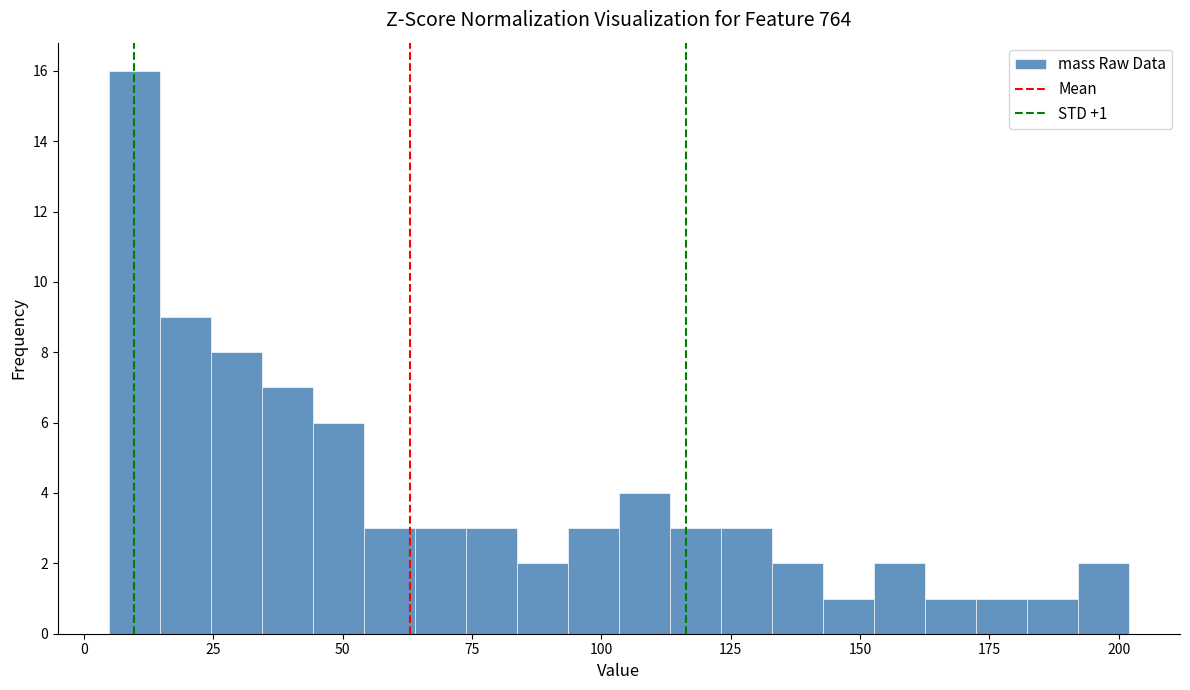

Around what value on the x-axis is the tallest bar? Give the approximate position of its centre, as read against the axis.

10